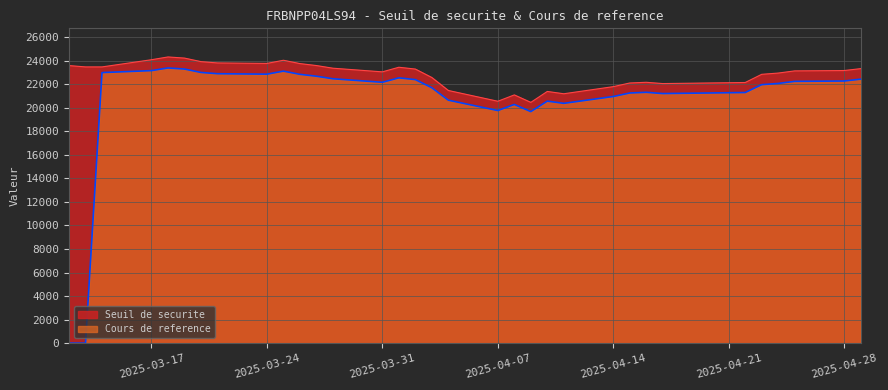

Between 2025-04-14 and 2025-03-14, which is larger?

2025-03-14